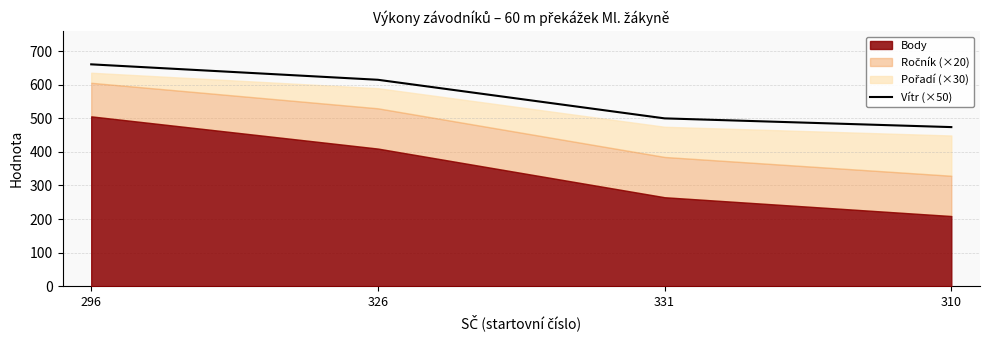

The value of Vítr (×50) at 296 is 964. True or false?

False